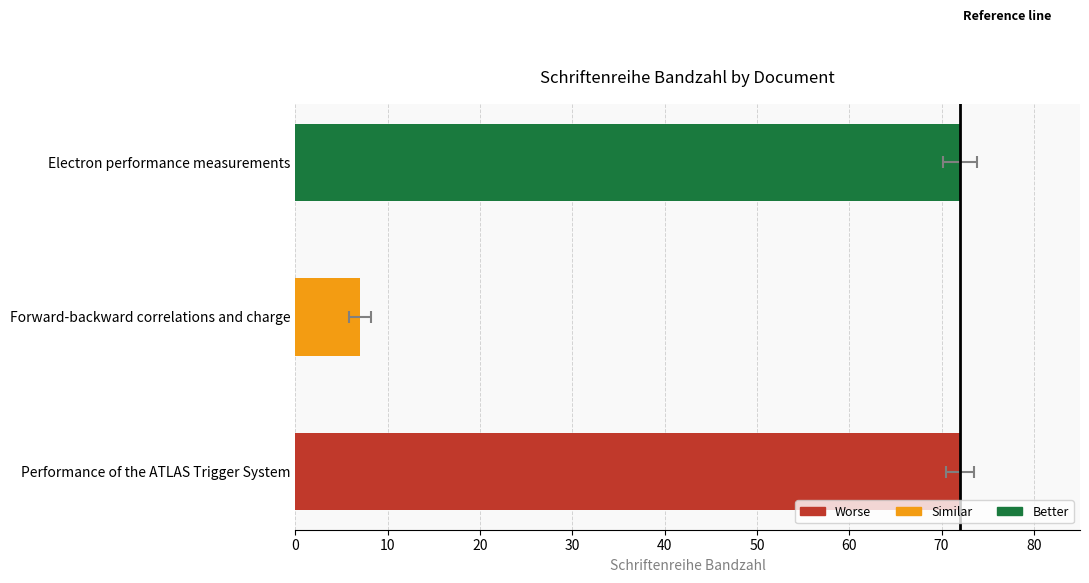

Reading left to right, what are all the values shown in this chart?

72	7	72